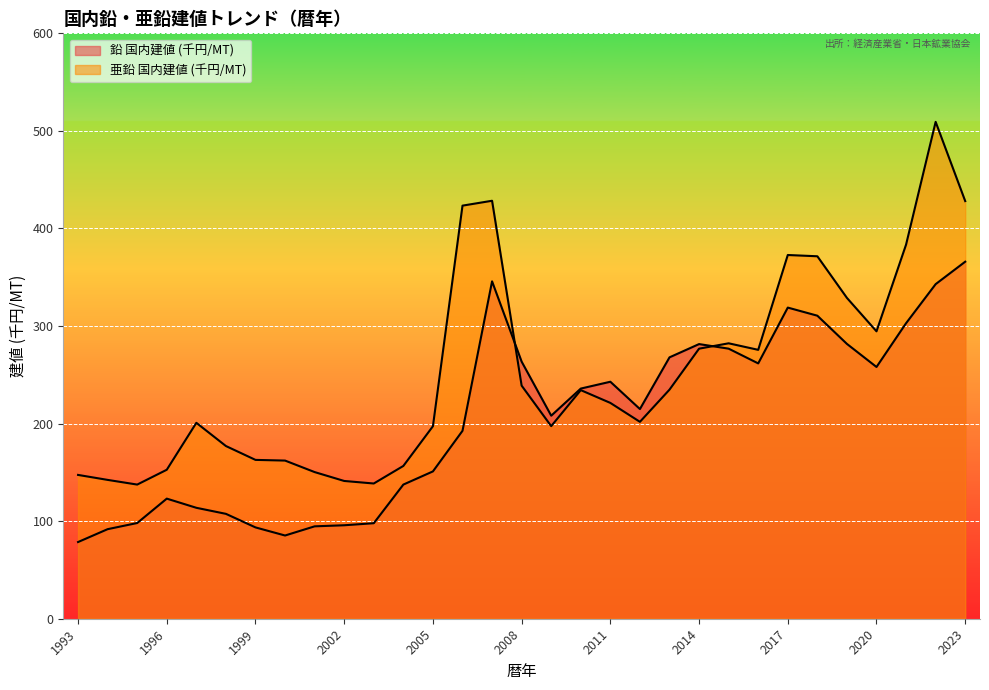

What is the total value across all series at 2005?

348.3